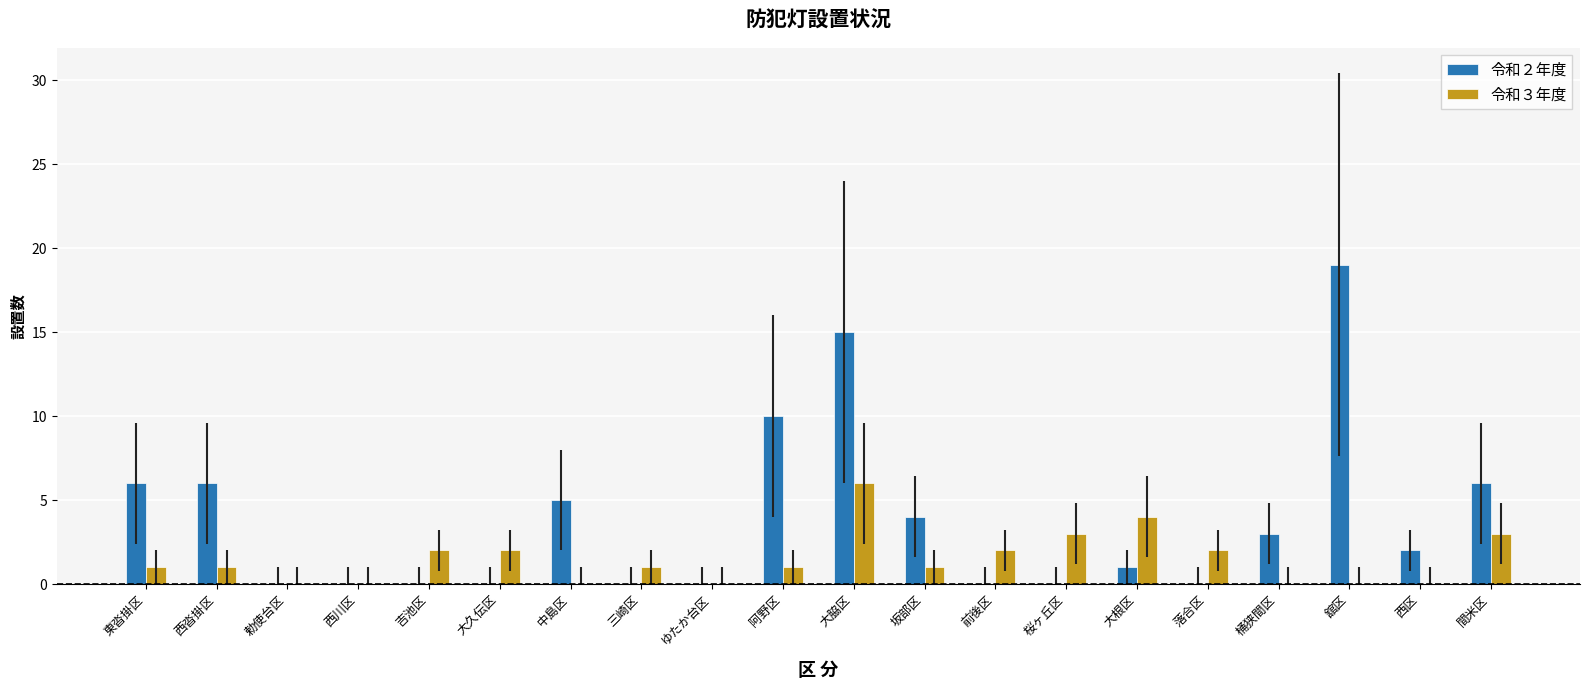

What is the spread (max minus min) of values at 舘区?

19